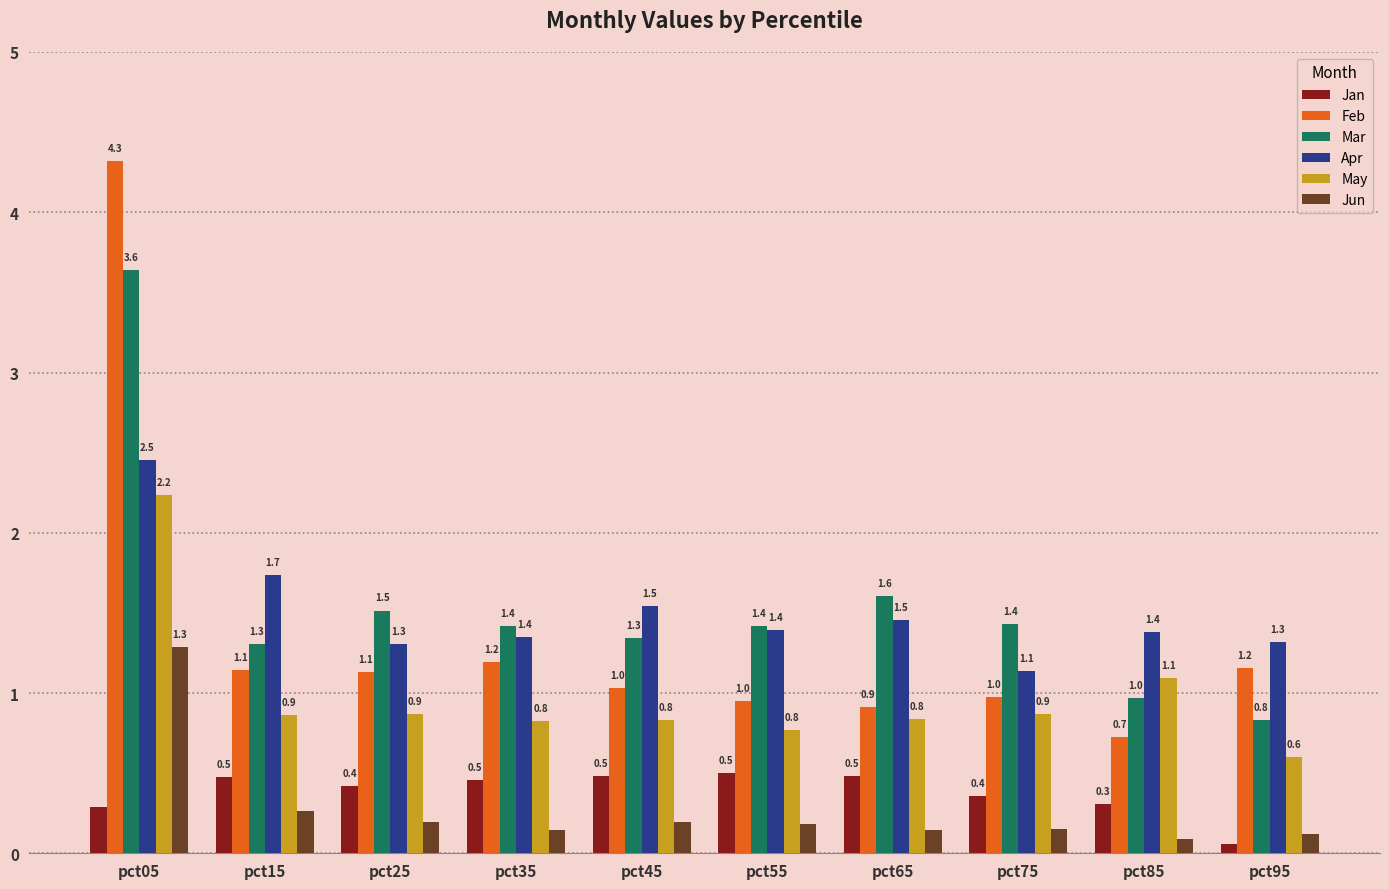

The value of Mar at pct35 is 1.4. True or false?

True